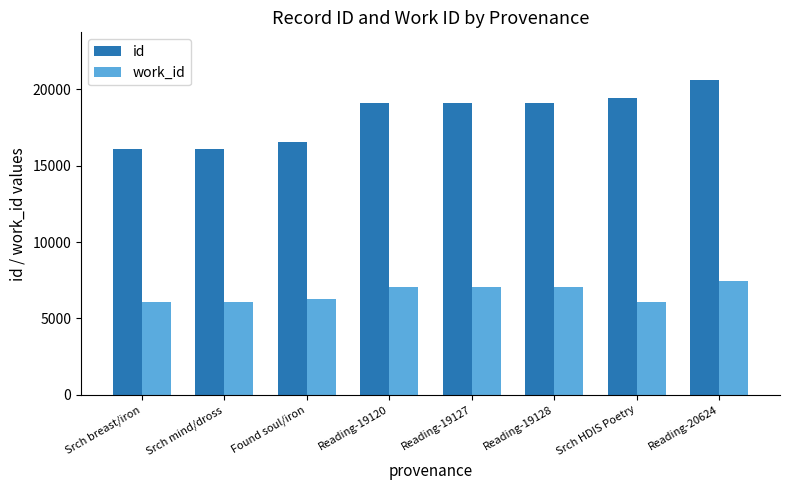

List the series in order of their overall mean, highest first.

id, work_id